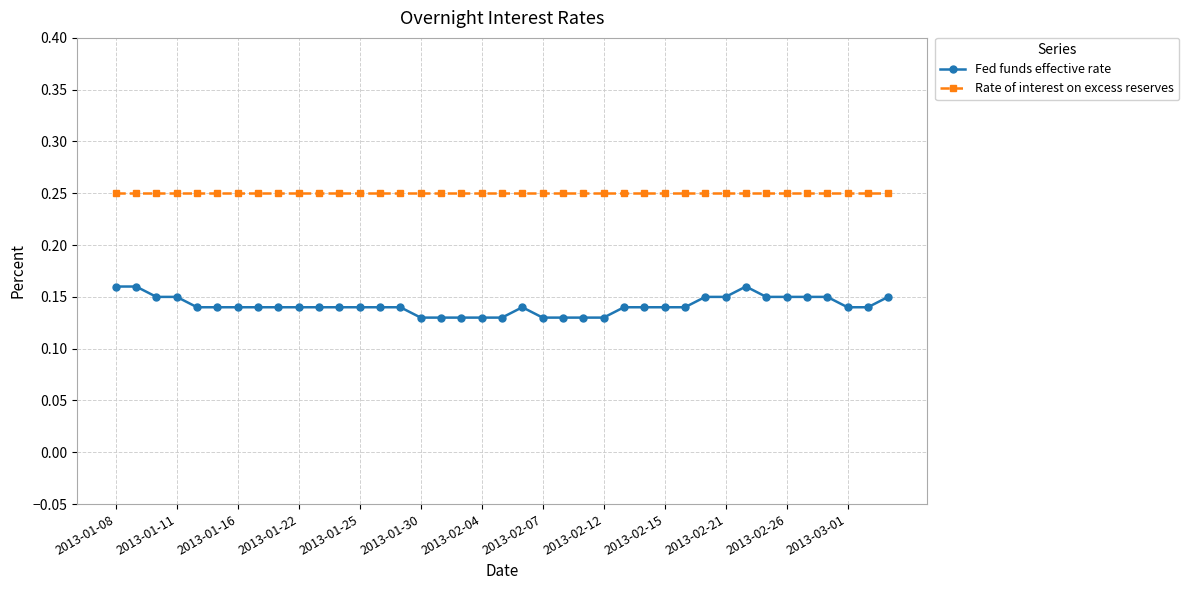

True or false: Rate of interest on excess reserves and Fed funds effective rate intersect in this chart.

False